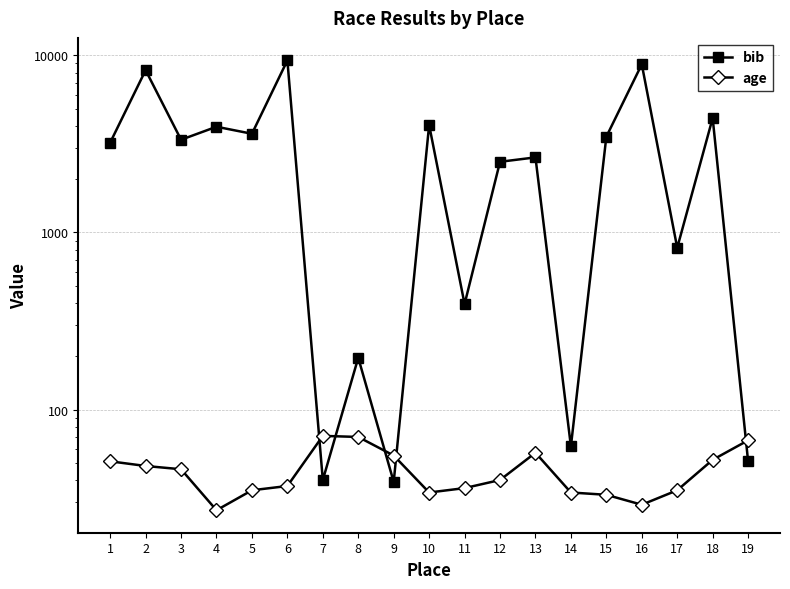

Reading left to right, extract all data points from this chart.

bib: 3215	8247	3338	3953	3608	9368	40	196	39	4041	394	2506	2654	62	3472	8902	819	4424	51
age: 51	48	46	27	35	37	71	70	55	34	36	40	57	34	33	29	35	52	67